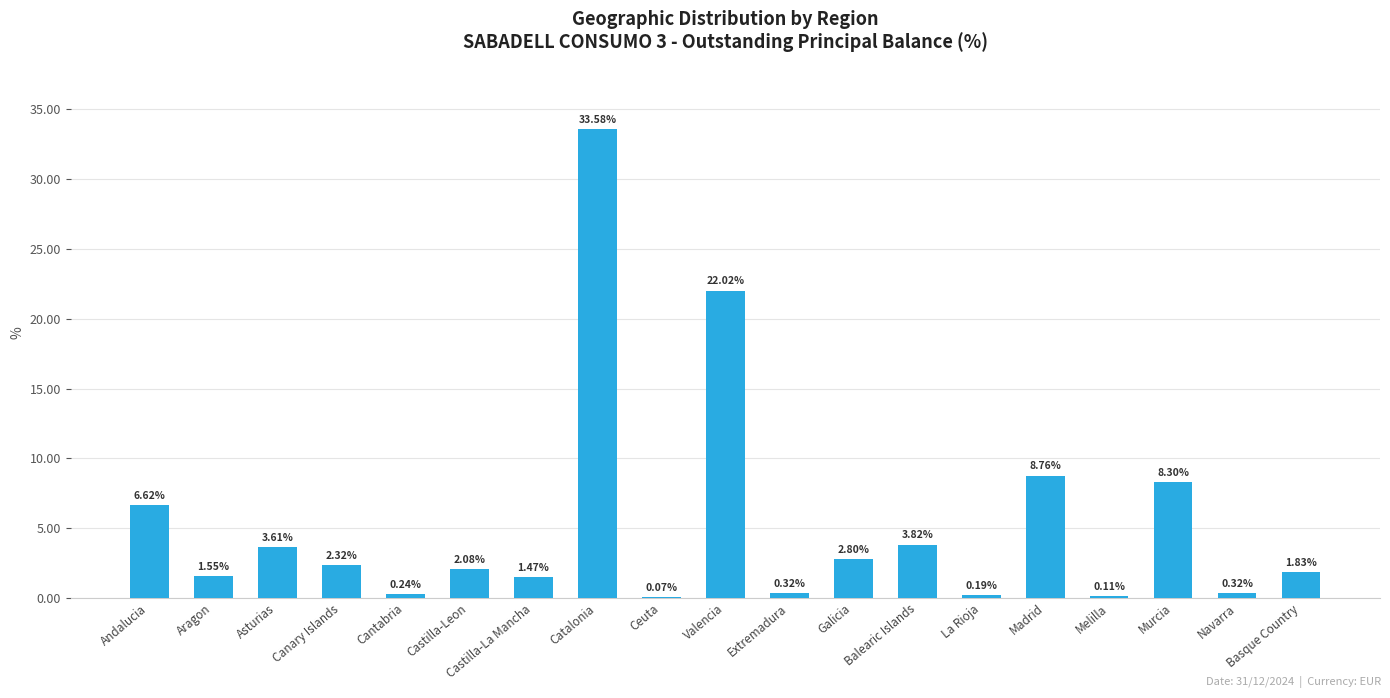

True or false: the data shows 11.0 at Murcia.

False